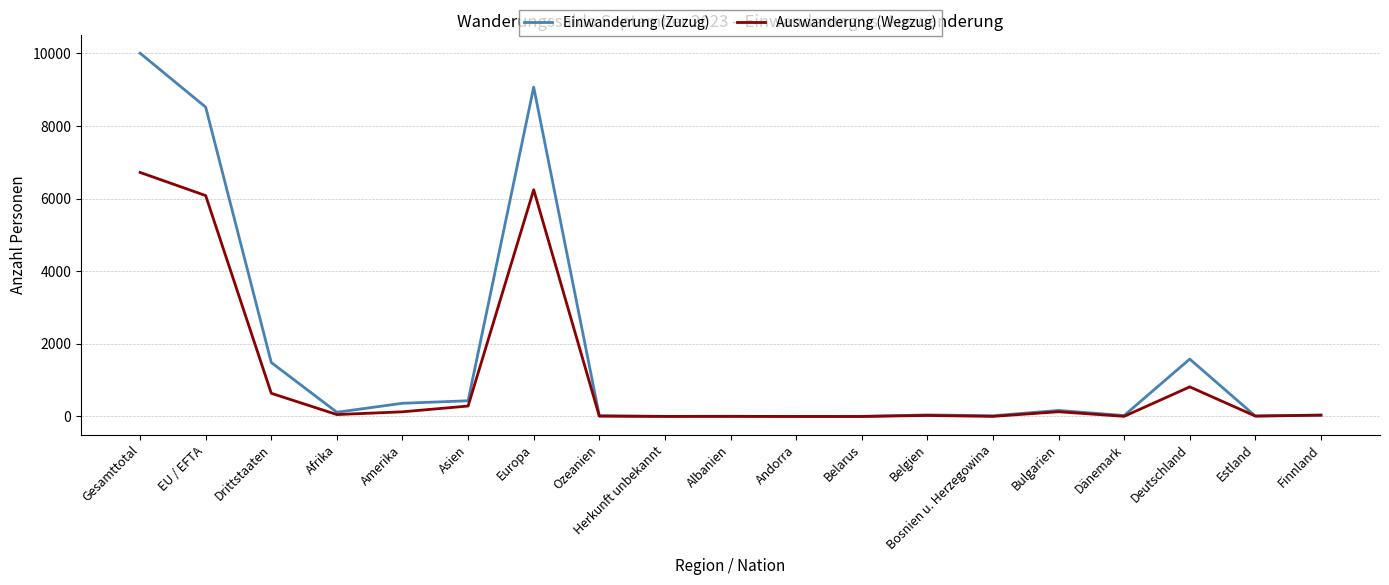

Which series has the widest spread of values?

Einwanderung (Zuzug)